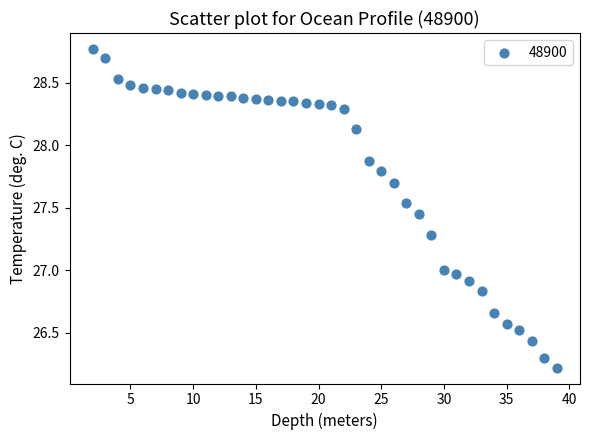

What is the range of X values (max minus min)?

37.0